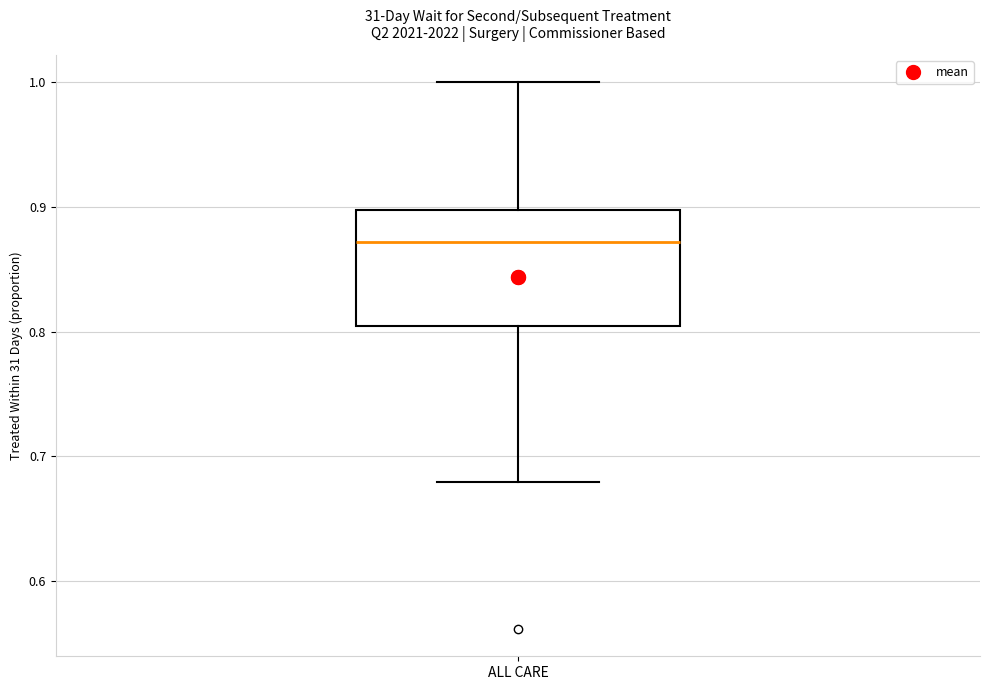

Read this box plot against the y-axis: the position of the median line, the range covered by the box, and the ends of both whiskers. The values are not printed on the chart, so give them approximately, as read against the axis.

median 0.87, box 0.80 to 0.90, whiskers 0.68 to 1.00